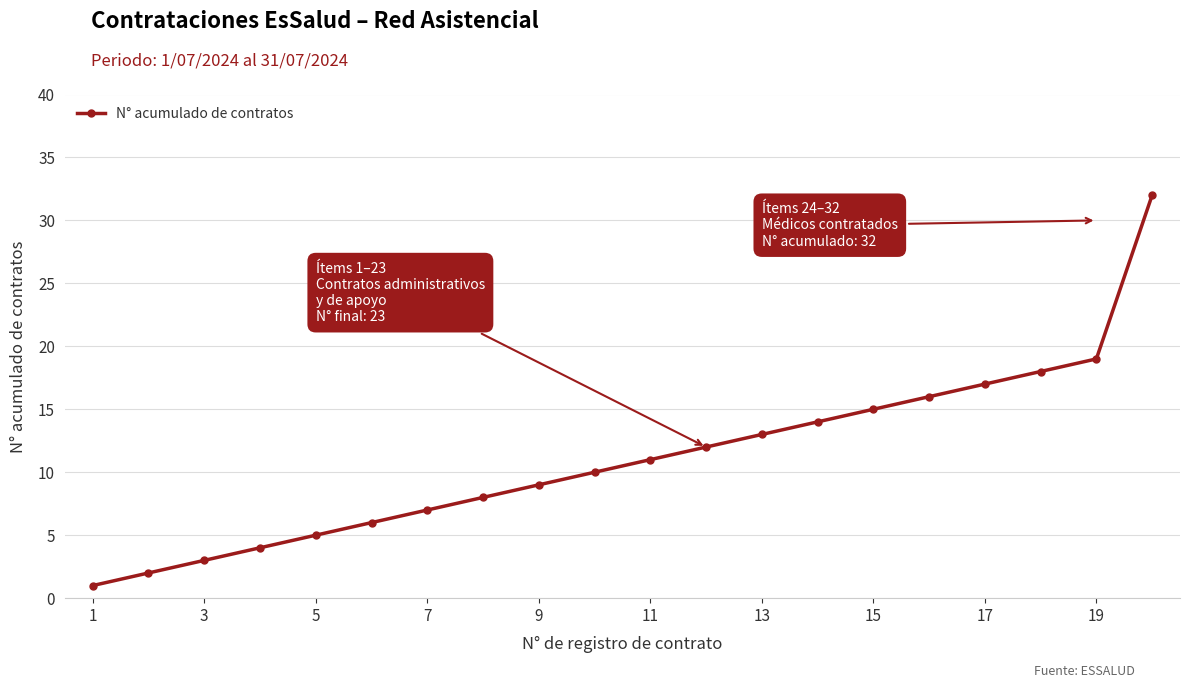

What is the sum of all values?

222